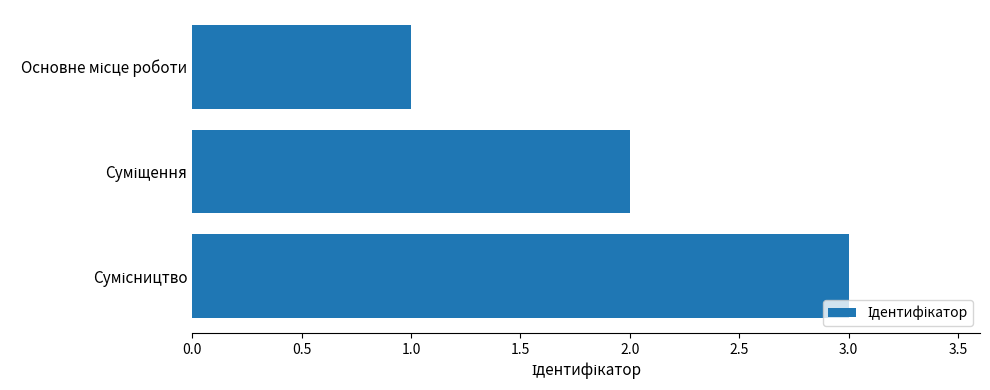

How many values are below 2?

1